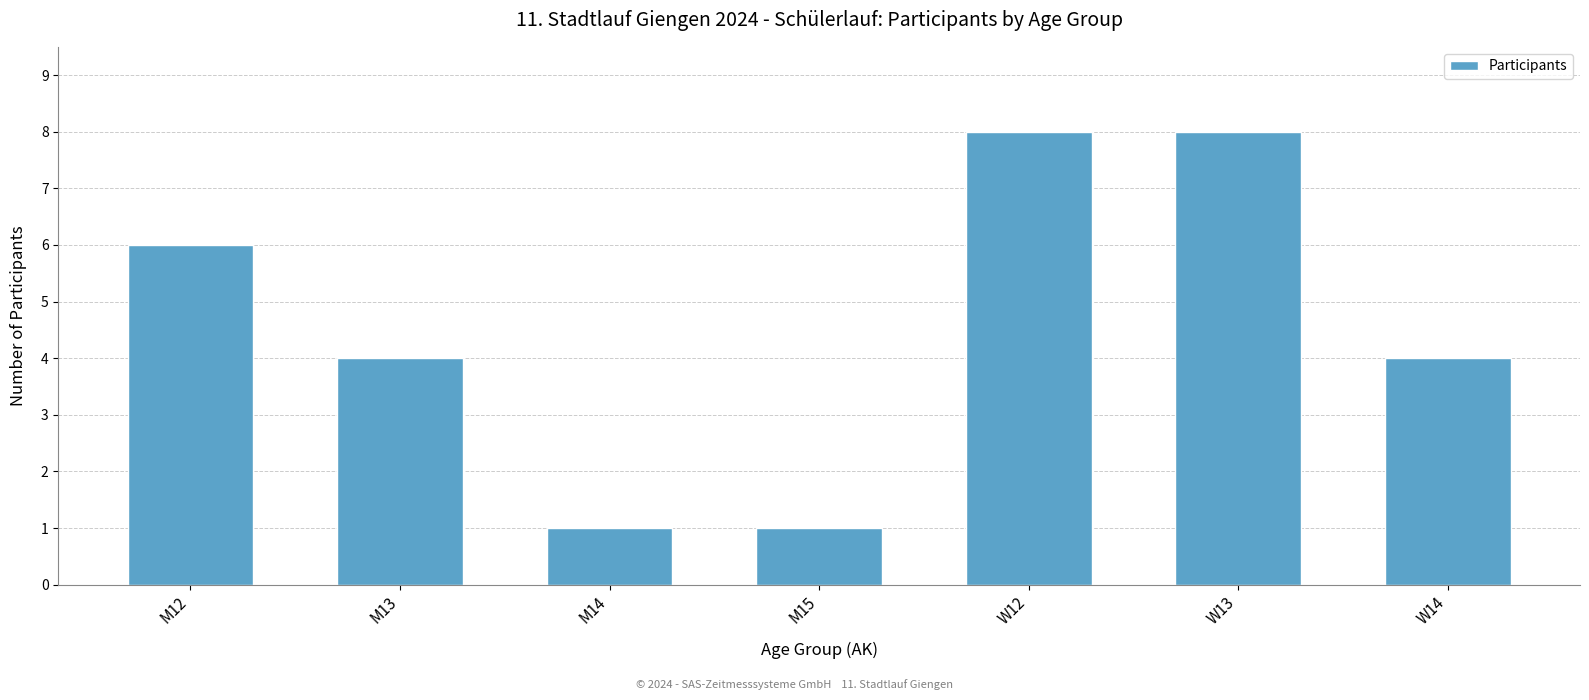

What is the label of the 4th bar from the left?

M15